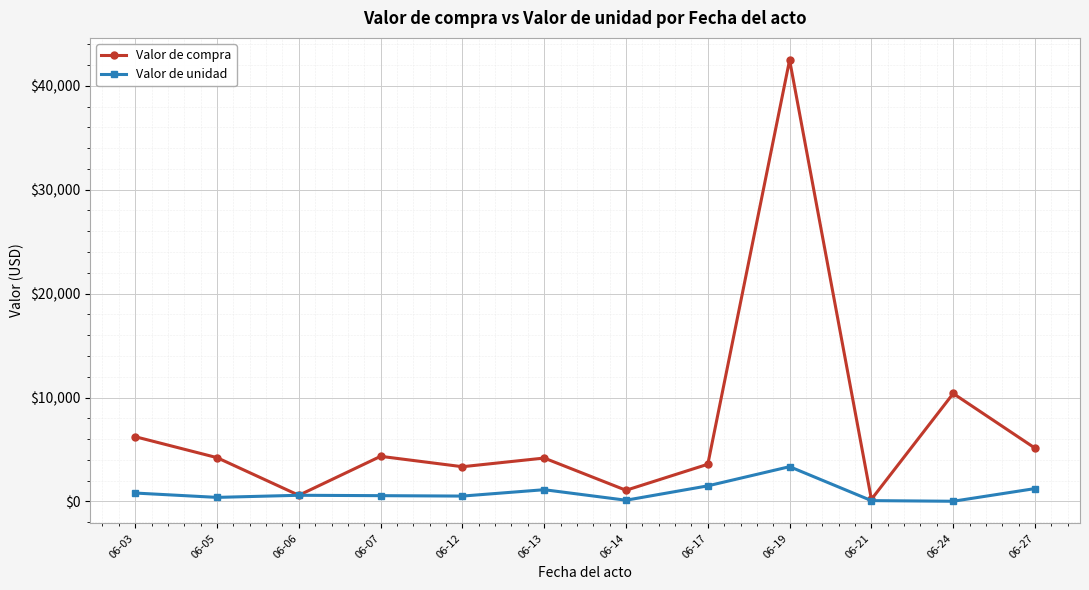

True or false: Valor de unidad has more than 0 points higher than both neighbors.

True